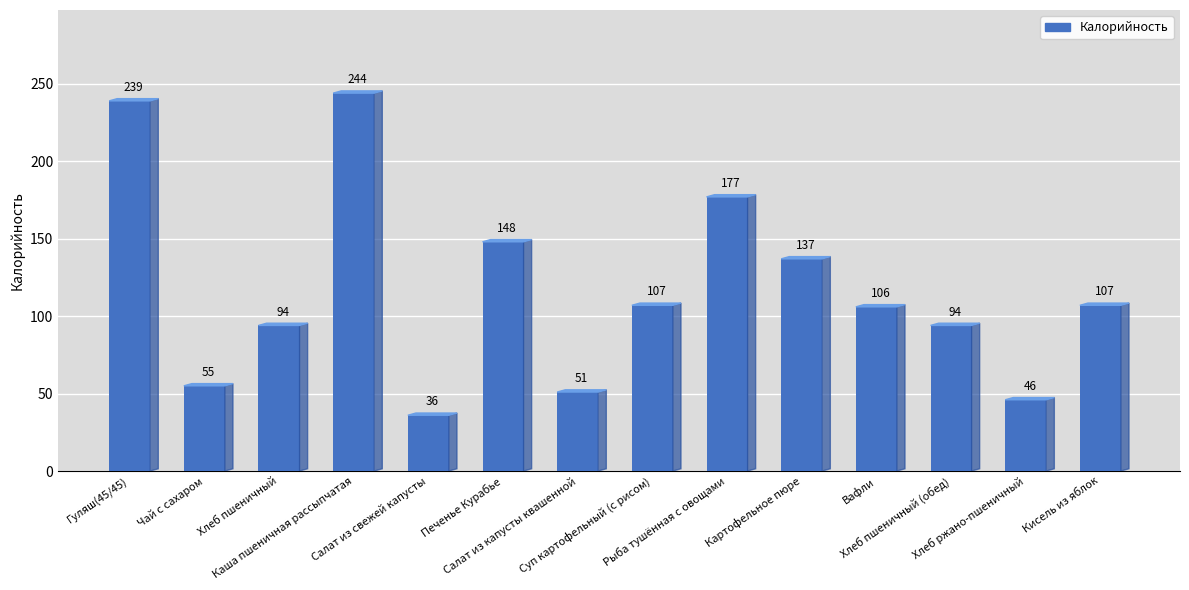

How many data points are less than 107?

7